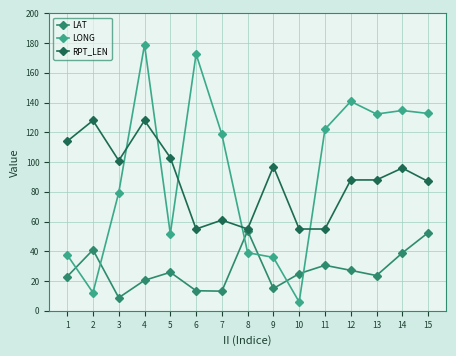

Rank the series at 15 from lowest to highest value.

LAT, RPT_LEN, LONG